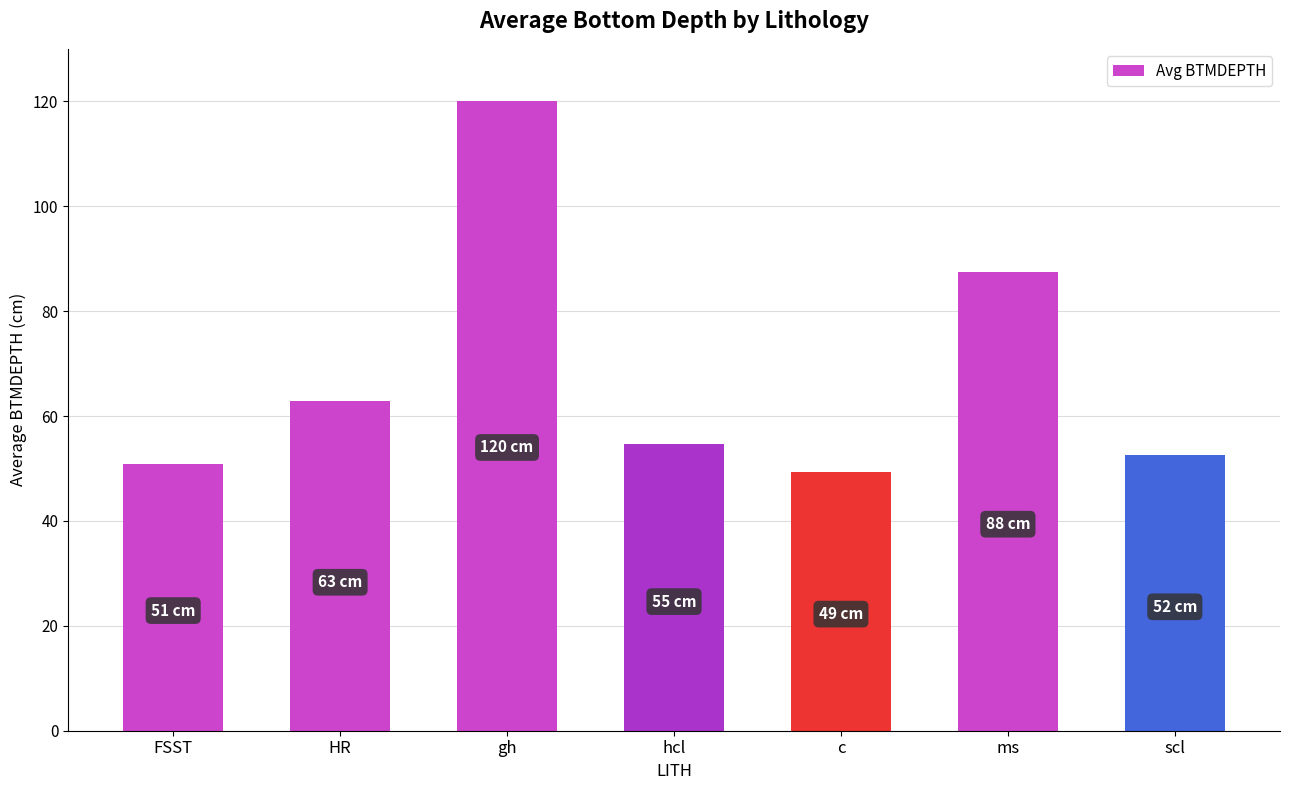

Is it true that the value at c is 29.9?

False